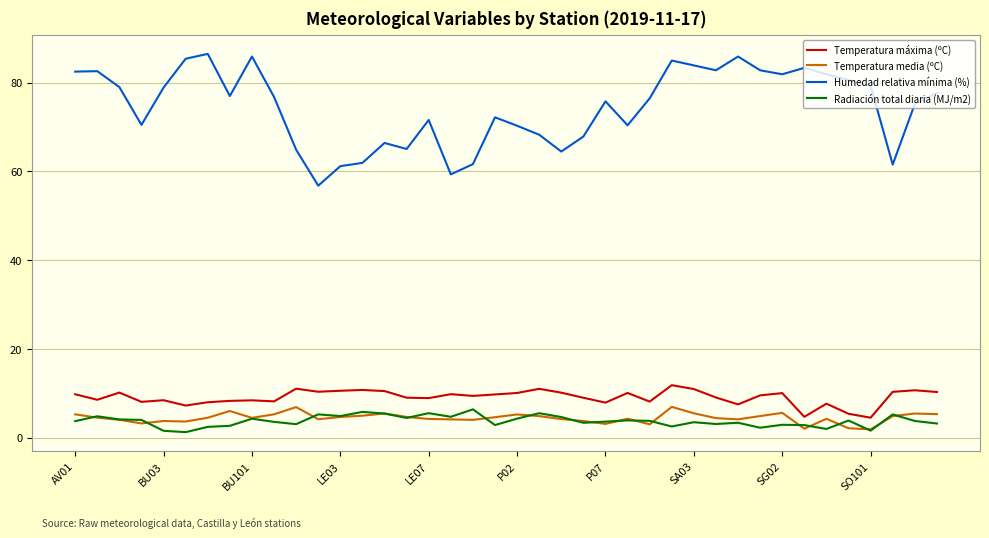

True or false: Temperatura máxima (ºC) and Humedad relativa mínima (%) intersect in this chart.

False